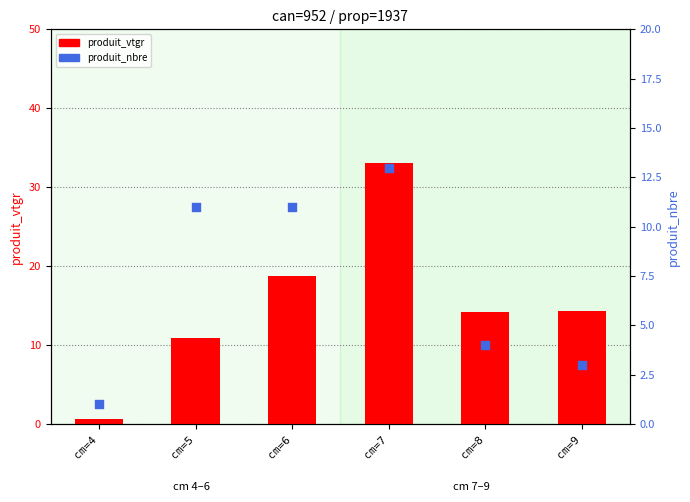

Which series reaches the maximum Y coordinate?

produit_vtgr